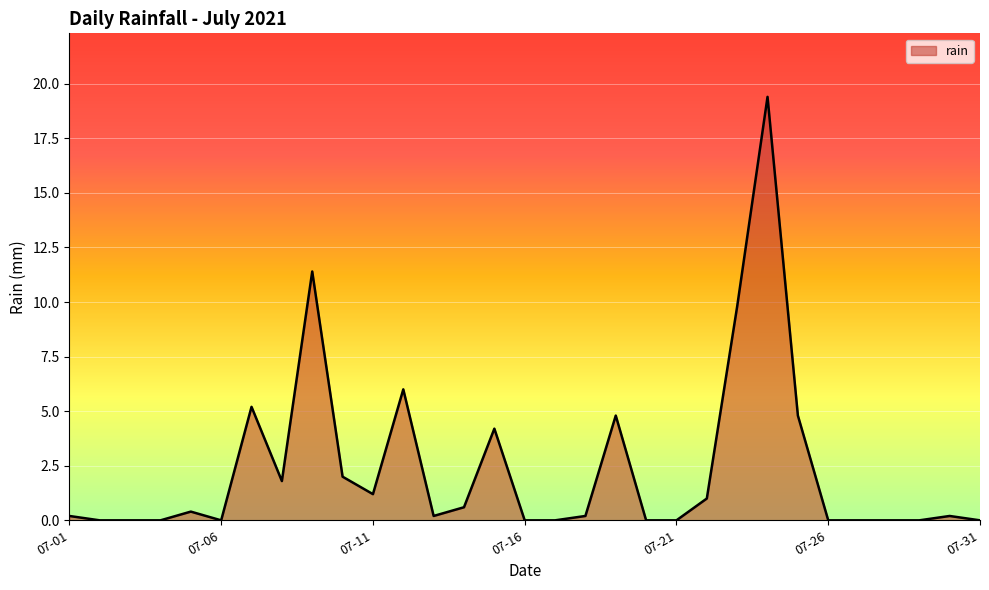

What is the maximum value shown in the chart?

19.4